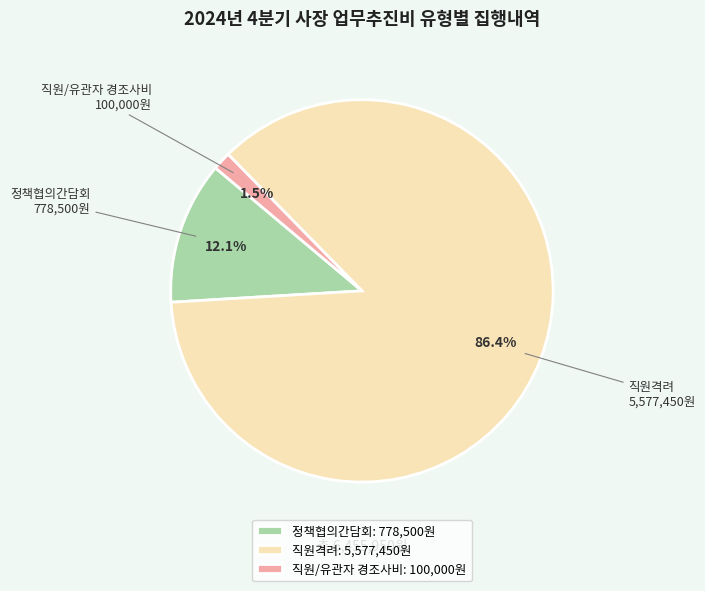

Which category has the smallest portion of the pie?

직원/유관자 경조사비